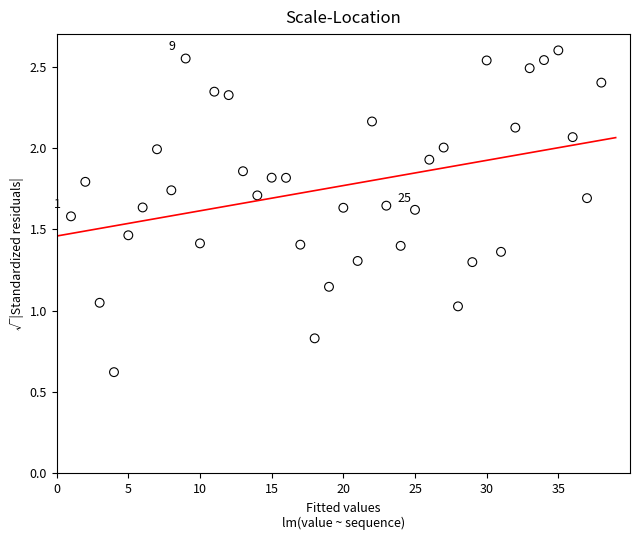

What is the range of Y values (max minus min)?

2.0